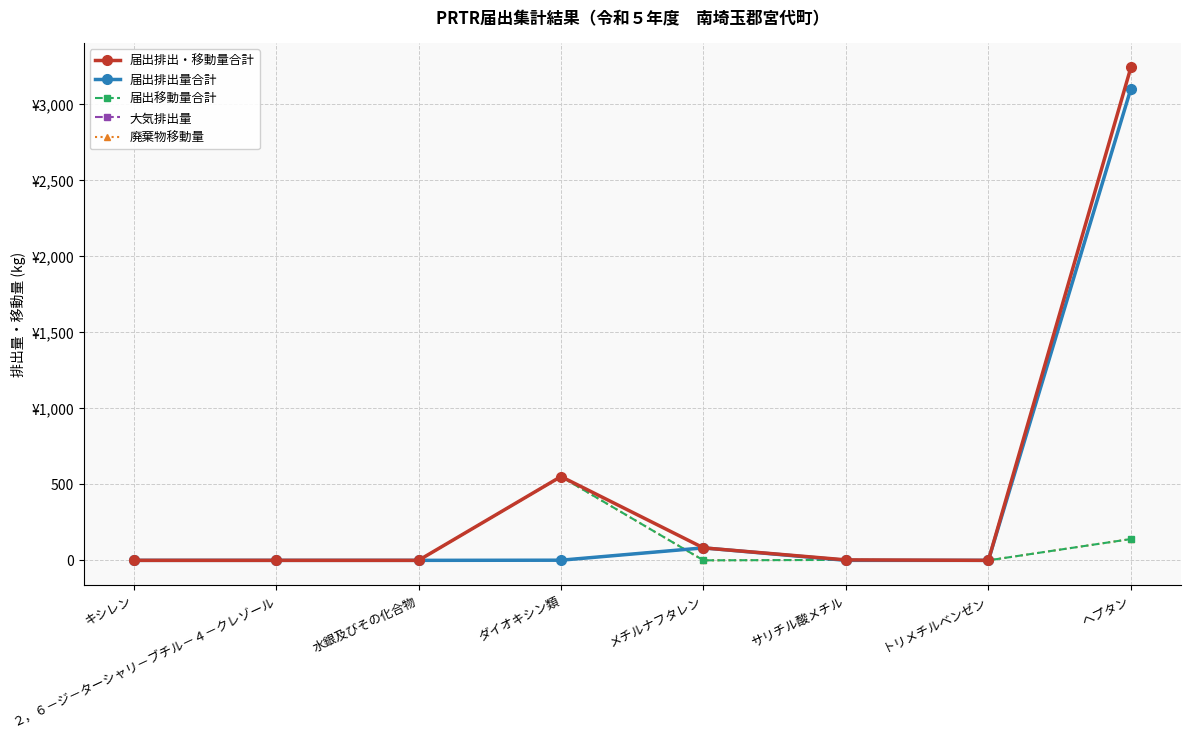

Which series changed the most between ２，６－ジ－ターシャリ－ブチル－４－クレゾール and メチルナフタレン?

届出排出・移動量合計